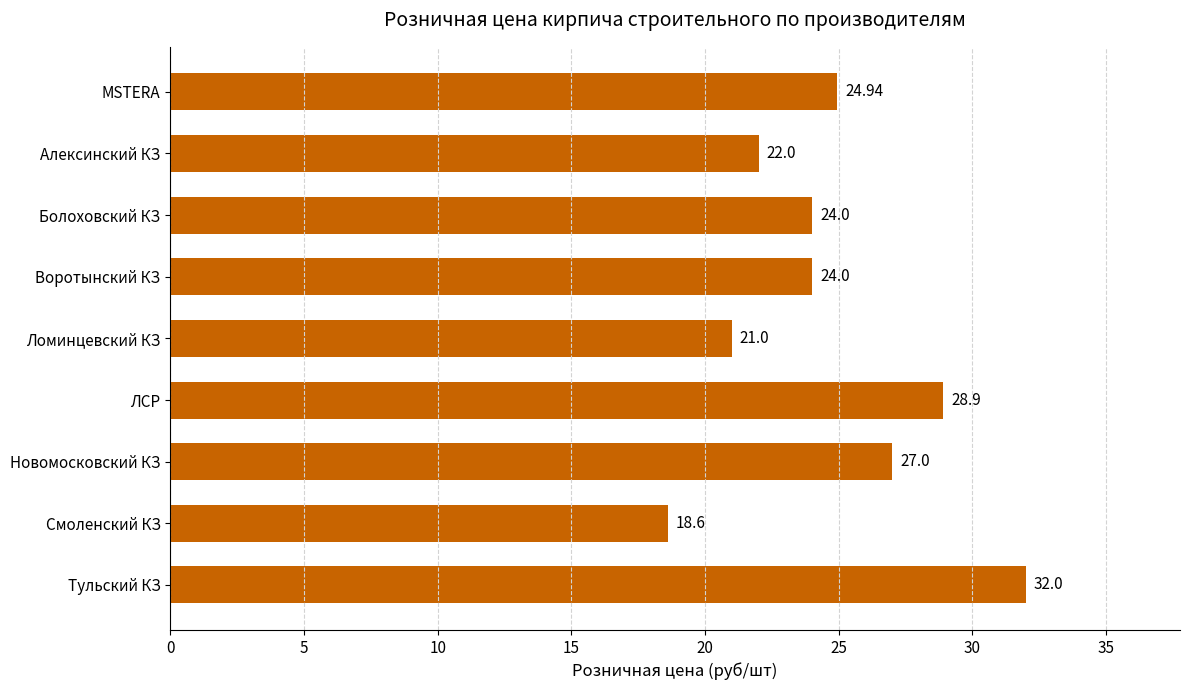

How many bars are there in total?

9